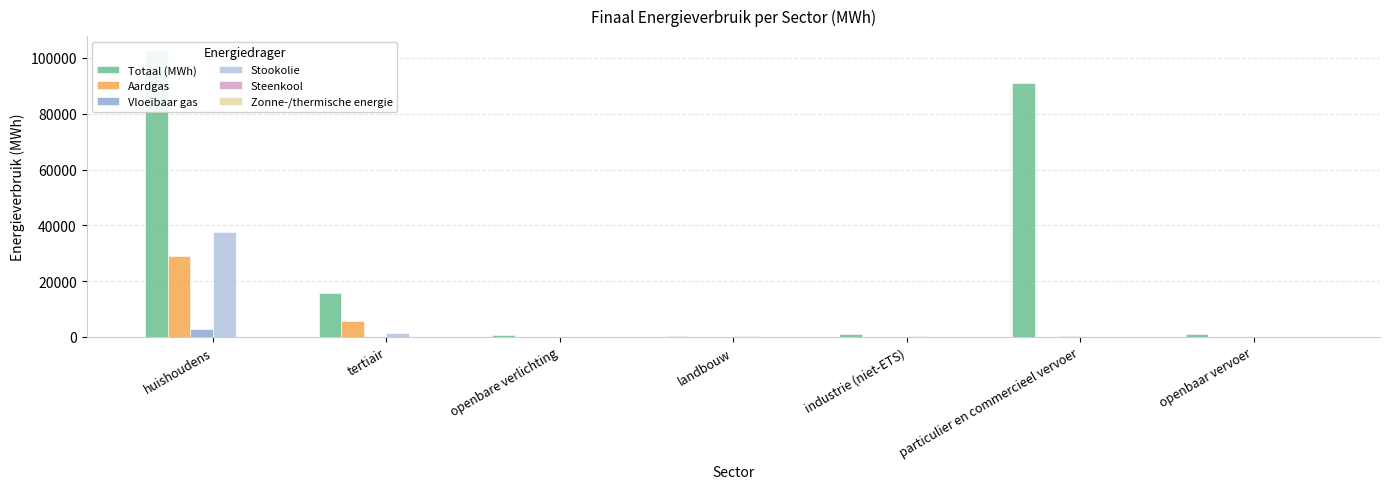

Are the bars grouped side by side (vs. stacked)?

Yes